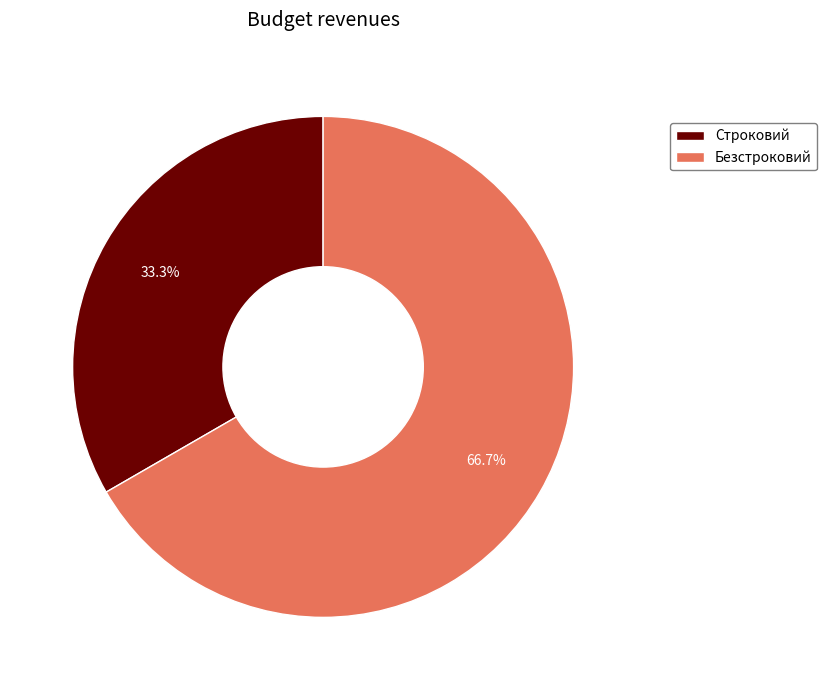

True or false: Строковий accounts for 22% of the total.

False